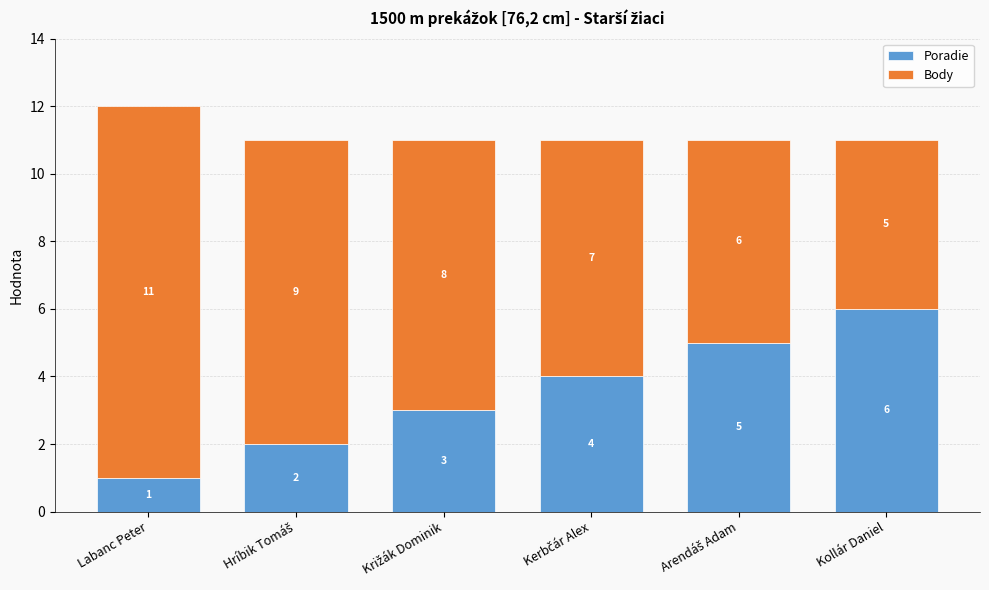

What is the maximum value for Poradie?

6